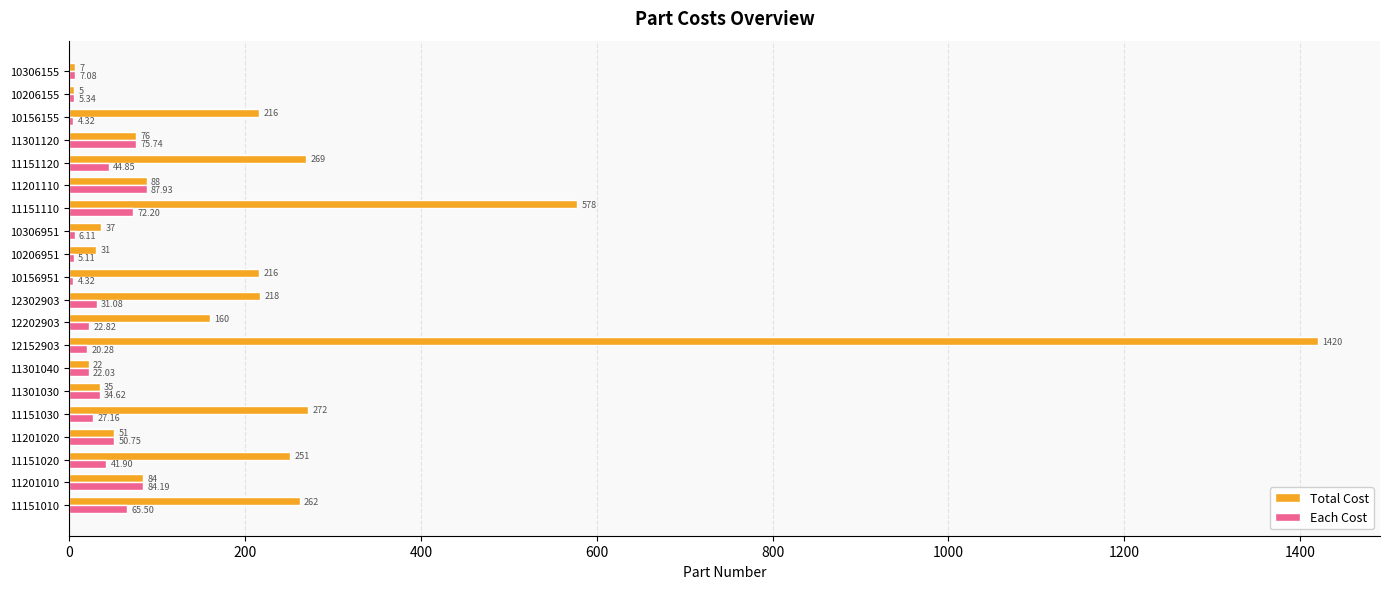

Which series changed the most between 10306951 and 10206155?

Total Cost